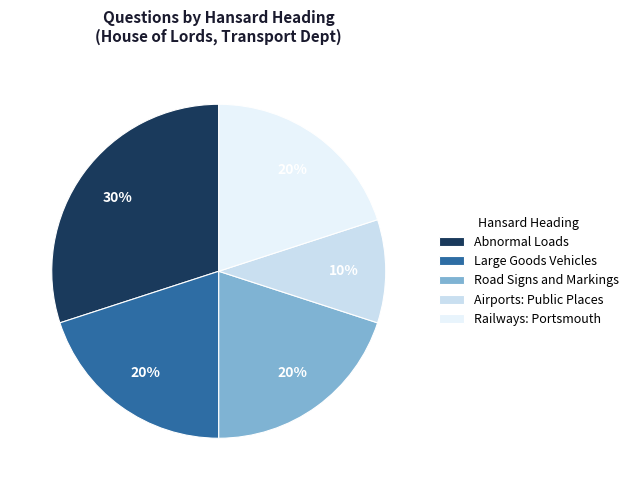

Is the sum of Large Goods Vehicles and Road Signs and Markings greater than half?

No